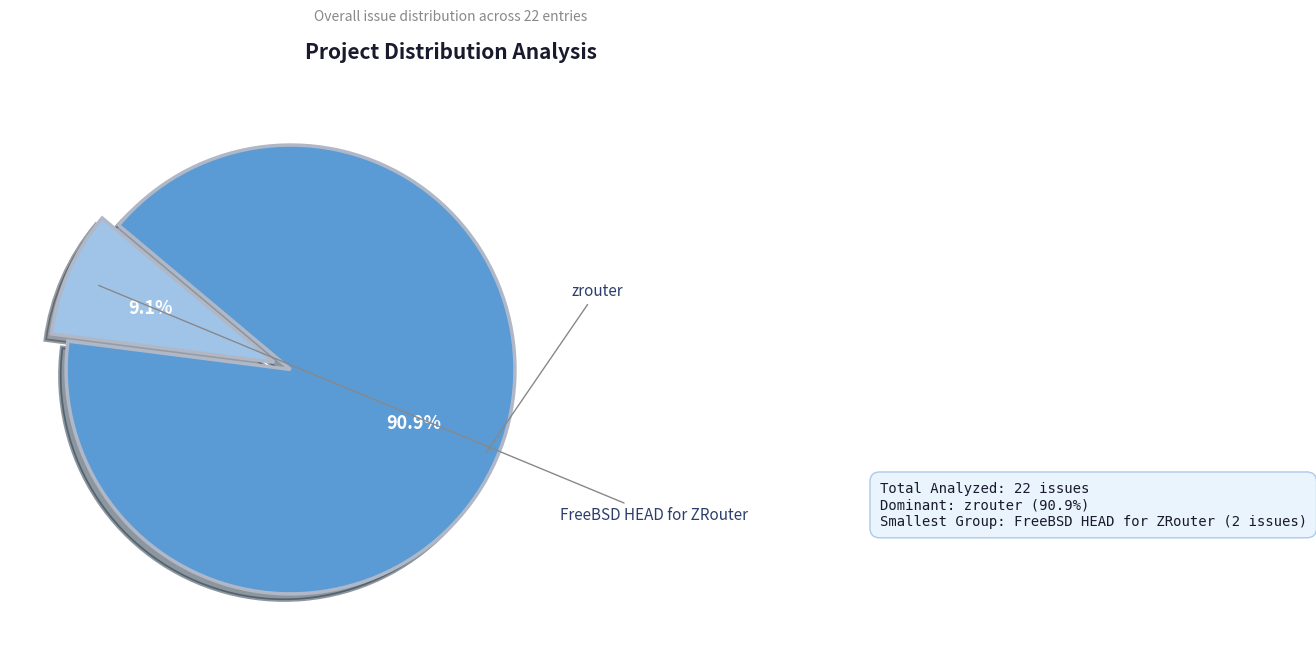

Is there a majority slice in this chart?

Yes